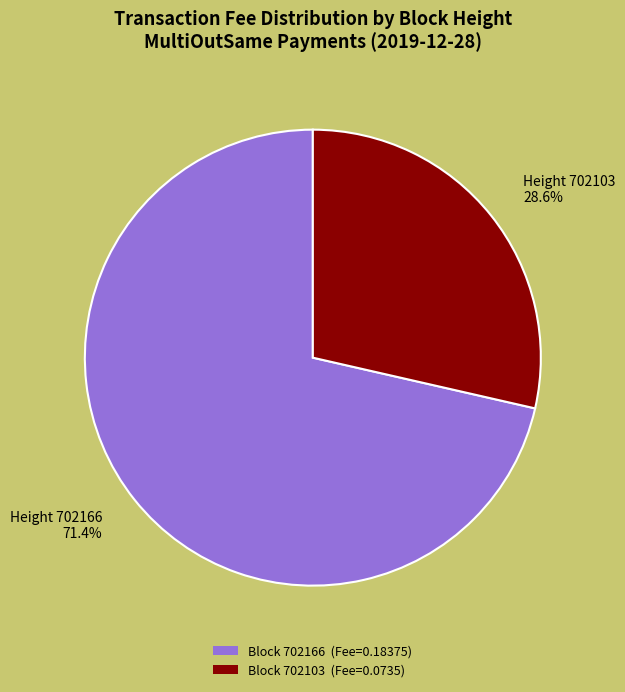

Which category has the biggest portion of the pie?

Height 702166 71.4%